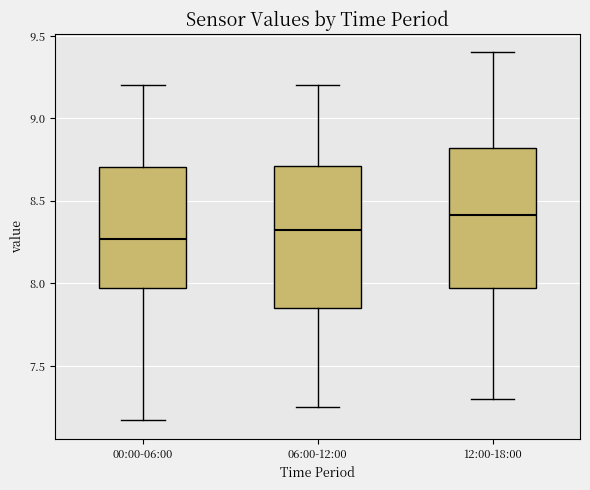

Which box has the lowest median line?

00:00-06:00